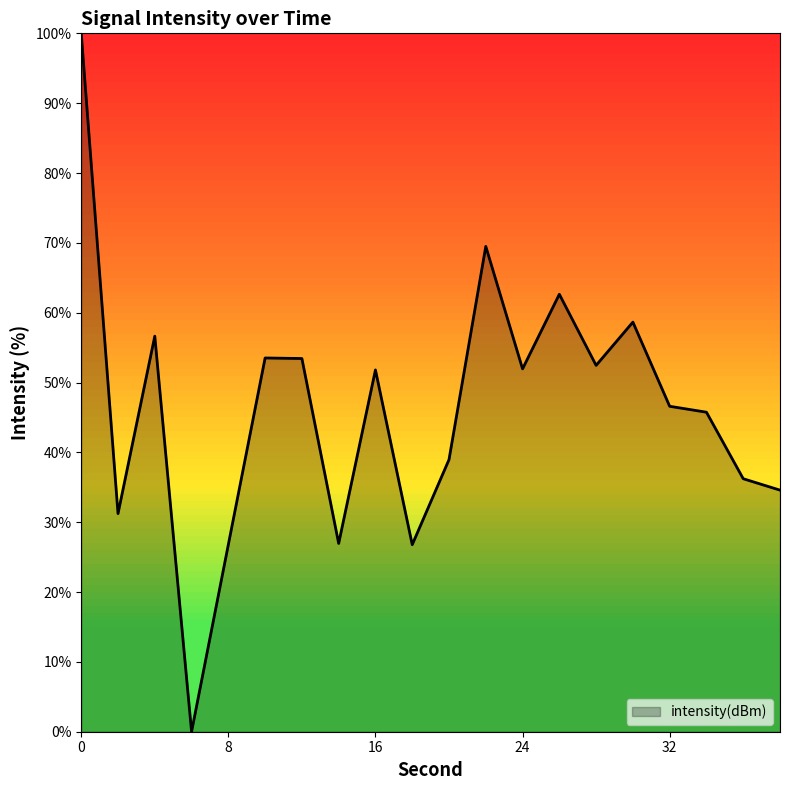

What is the maximum value shown in the chart?

100.0